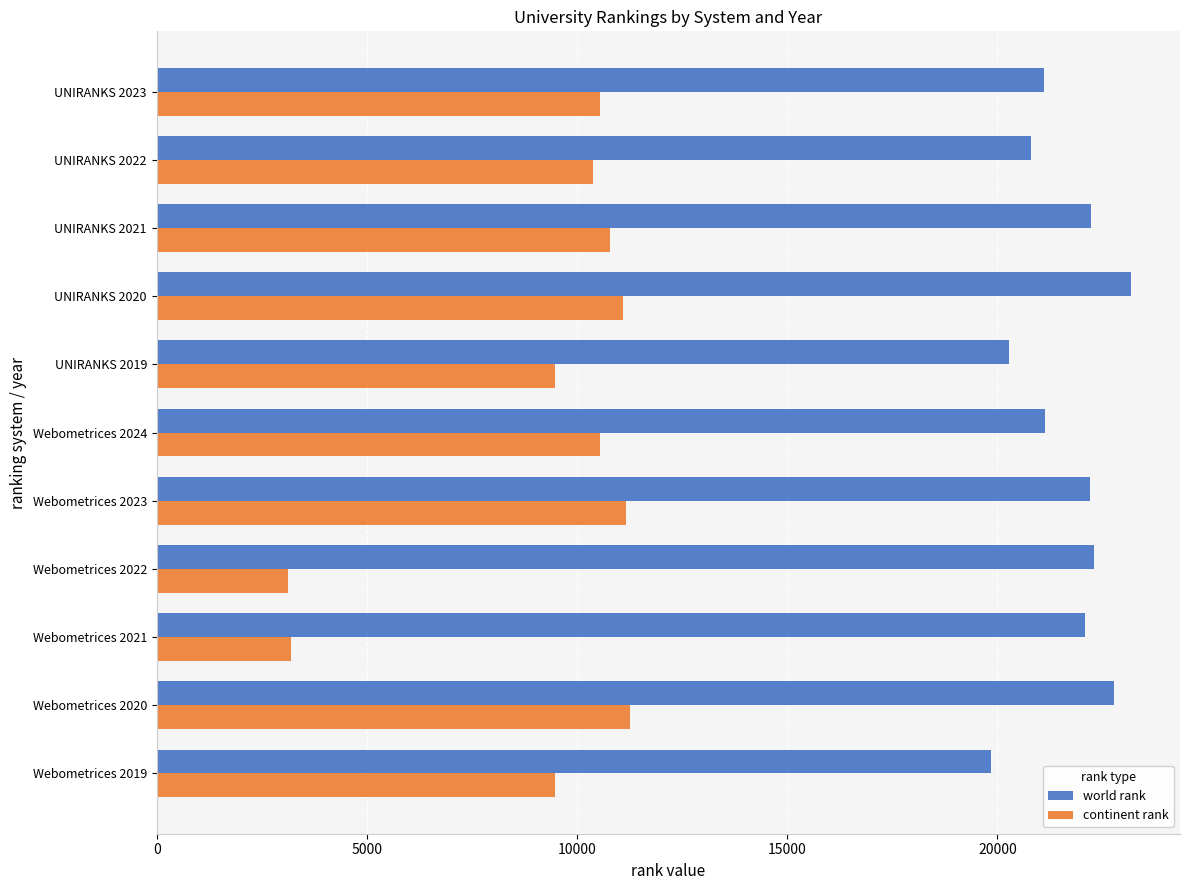

What is the smallest value displayed?

3131